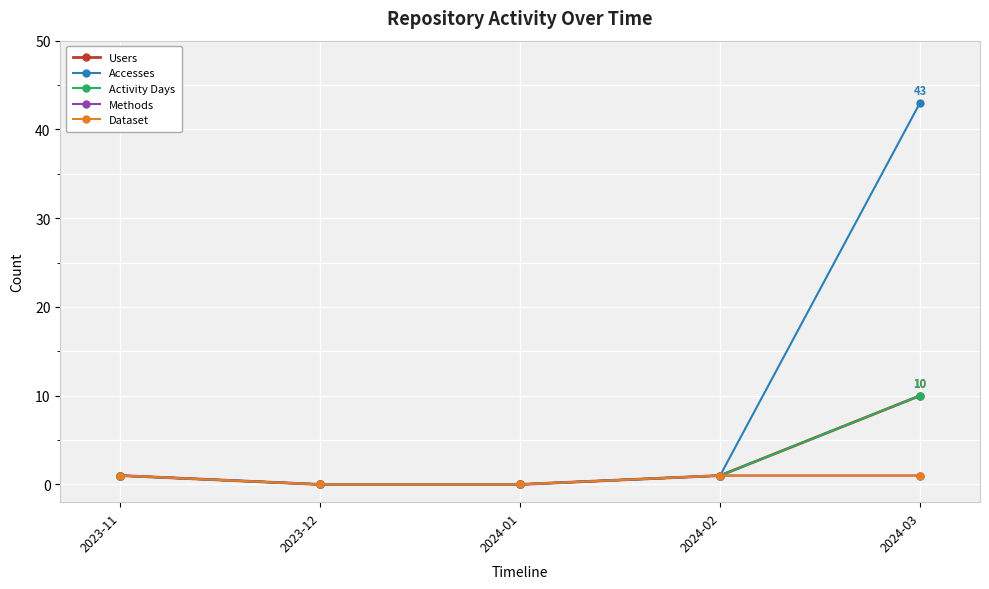

What is the label of the 1st point from the right?

2024-03